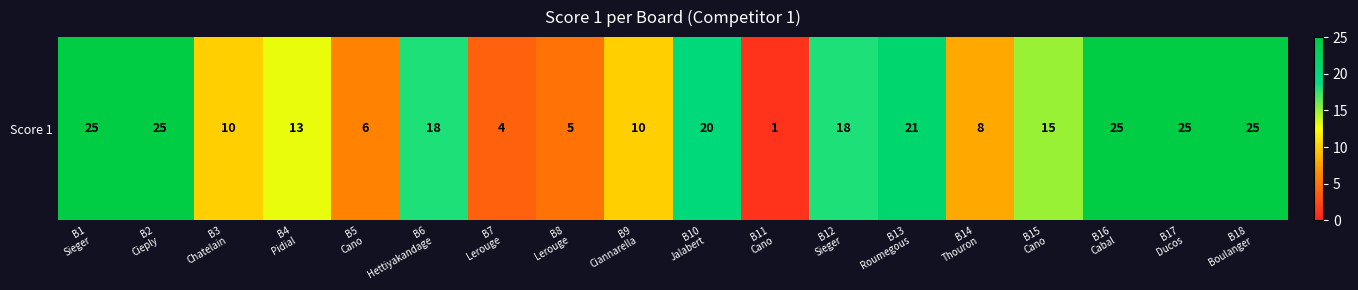

How many values are below 18?

9